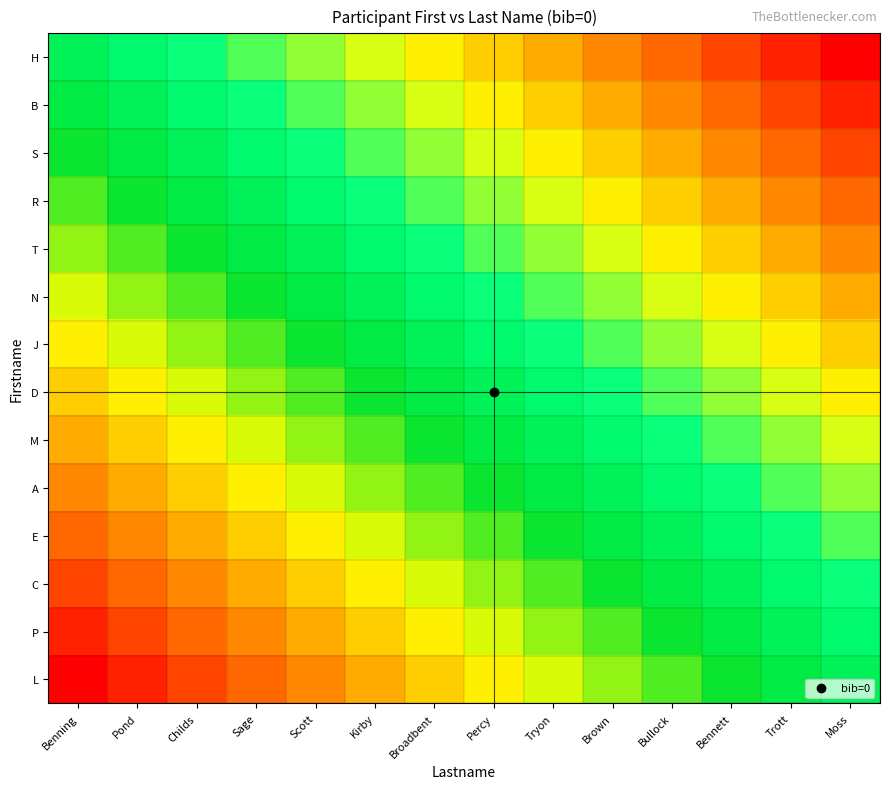

Reading left to right, what are all the values shown in this chart?

H: Benning=0.0	Pond=-0.1	Childs=-0.2	Sage=-0.2	Scott=-0.3	Kirby=-0.4	Broadbent=-0.5	Percy=-0.5	Tryon=-0.6	Brown=-0.7	Bullock=-0.8	Bennett=-0.8	Trott=-0.9	Moss=-1.0
B: Benning=0.1	Pond=0.0	Childs=-0.1	Sage=-0.2	Scott=-0.2	Kirby=-0.3	Broadbent=-0.4	Percy=-0.5	Tryon=-0.5	Brown=-0.6	Bullock=-0.7	Bennett=-0.8	Trott=-0.8	Moss=-0.9
S: Benning=0.2	Pond=0.1	Childs=0.0	Sage=-0.1	Scott=-0.2	Kirby=-0.2	Broadbent=-0.3	Percy=-0.4	Tryon=-0.5	Brown=-0.5	Bullock=-0.6	Bennett=-0.7	Trott=-0.8	Moss=-0.8
R: Benning=0.2	Pond=0.2	Childs=0.1	Sage=0.0	Scott=-0.1	Kirby=-0.2	Broadbent=-0.2	Percy=-0.3	Tryon=-0.4	Brown=-0.5	Bullock=-0.5	Bennett=-0.6	Trott=-0.7	Moss=-0.8
T: Benning=0.3	Pond=0.2	Childs=0.2	Sage=0.1	Scott=0.0	Kirby=-0.1	Broadbent=-0.2	Percy=-0.2	Tryon=-0.3	Brown=-0.4	Bullock=-0.5	Bennett=-0.5	Trott=-0.6	Moss=-0.7
N: Benning=0.4	Pond=0.3	Childs=0.2	Sage=0.2	Scott=0.1	Kirby=0.0	Broadbent=-0.1	Percy=-0.2	Tryon=-0.2	Brown=-0.3	Bullock=-0.4	Bennett=-0.5	Trott=-0.5	Moss=-0.6
J: Benning=0.5	Pond=0.4	Childs=0.3	Sage=0.2	Scott=0.2	Kirby=0.1	Broadbent=0.0	Percy=-0.1	Tryon=-0.2	Brown=-0.2	Bullock=-0.3	Bennett=-0.4	Trott=-0.5	Moss=-0.5
D: Benning=0.5	Pond=0.5	Childs=0.4	Sage=0.3	Scott=0.2	Kirby=0.2	Broadbent=0.1	Percy=0.0	Tryon=-0.1	Brown=-0.2	Bullock=-0.2	Bennett=-0.3	Trott=-0.4	Moss=-0.5
M: Benning=0.6	Pond=0.5	Childs=0.5	Sage=0.4	Scott=0.3	Kirby=0.2	Broadbent=0.2	Percy=0.1	Tryon=0.0	Brown=-0.1	Bullock=-0.2	Bennett=-0.2	Trott=-0.3	Moss=-0.4
A: Benning=0.7	Pond=0.6	Childs=0.5	Sage=0.5	Scott=0.4	Kirby=0.3	Broadbent=0.2	Percy=0.2	Tryon=0.1	Brown=0.0	Bullock=-0.1	Bennett=-0.2	Trott=-0.2	Moss=-0.3
E: Benning=0.8	Pond=0.7	Childs=0.6	Sage=0.5	Scott=0.5	Kirby=0.4	Broadbent=0.3	Percy=0.2	Tryon=0.2	Brown=0.1	Bullock=0.0	Bennett=-0.1	Trott=-0.2	Moss=-0.2
C: Benning=0.8	Pond=0.8	Childs=0.7	Sage=0.6	Scott=0.5	Kirby=0.5	Broadbent=0.4	Percy=0.3	Tryon=0.2	Brown=0.2	Bullock=0.1	Bennett=0.0	Trott=-0.1	Moss=-0.2
P: Benning=0.9	Pond=0.8	Childs=0.8	Sage=0.7	Scott=0.6	Kirby=0.5	Broadbent=0.5	Percy=0.4	Tryon=0.3	Brown=0.2	Bullock=0.2	Bennett=0.1	Trott=0.0	Moss=-0.1
L: Benning=1.0	Pond=0.9	Childs=0.8	Sage=0.8	Scott=0.7	Kirby=0.6	Broadbent=0.5	Percy=0.5	Tryon=0.4	Brown=0.3	Bullock=0.2	Bennett=0.2	Trott=0.1	Moss=0.0